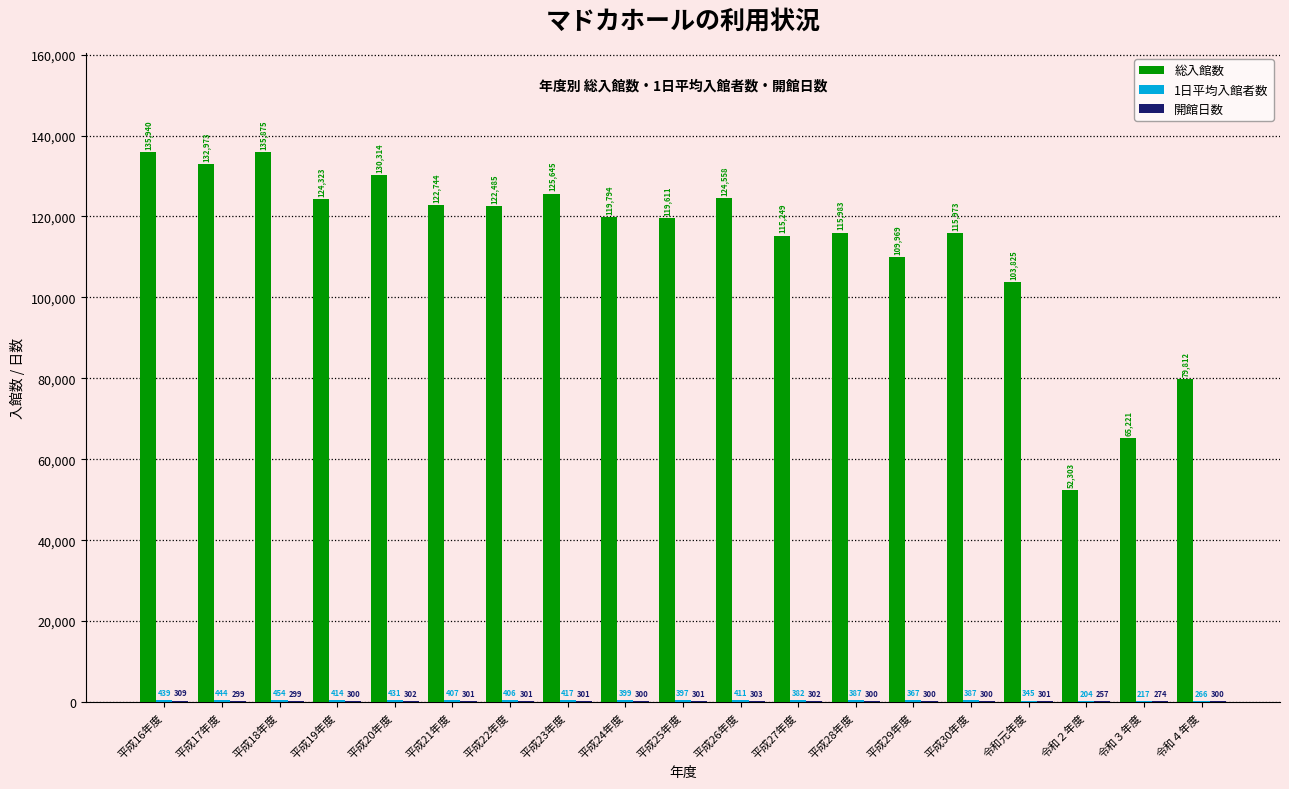

The 総入館数 series shows 115249 at 平成27年度. True or false?

True